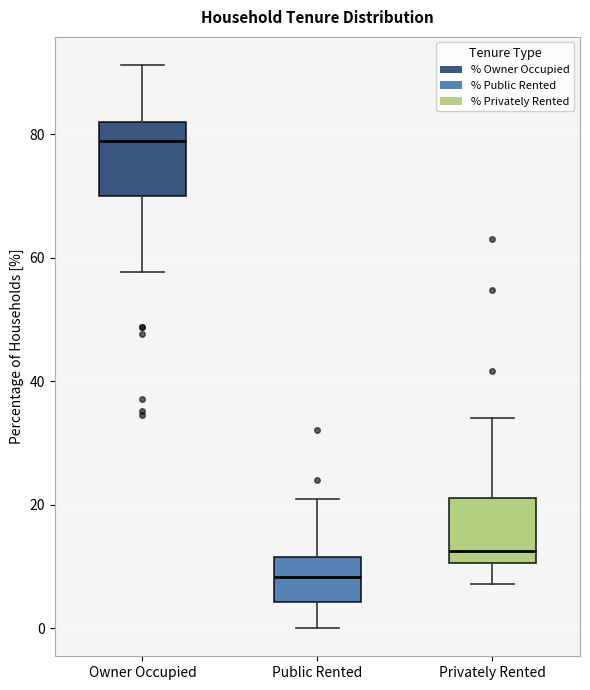

Which box's median line is the highest?

Owner Occupied